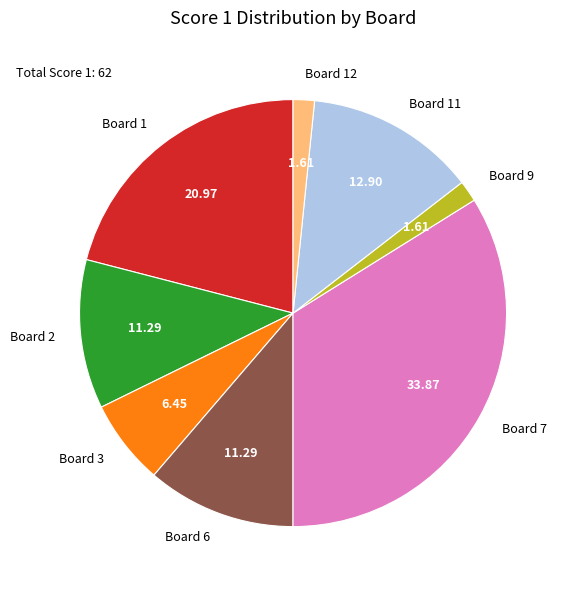

Is there any slice that represents more than half of the pie?

No